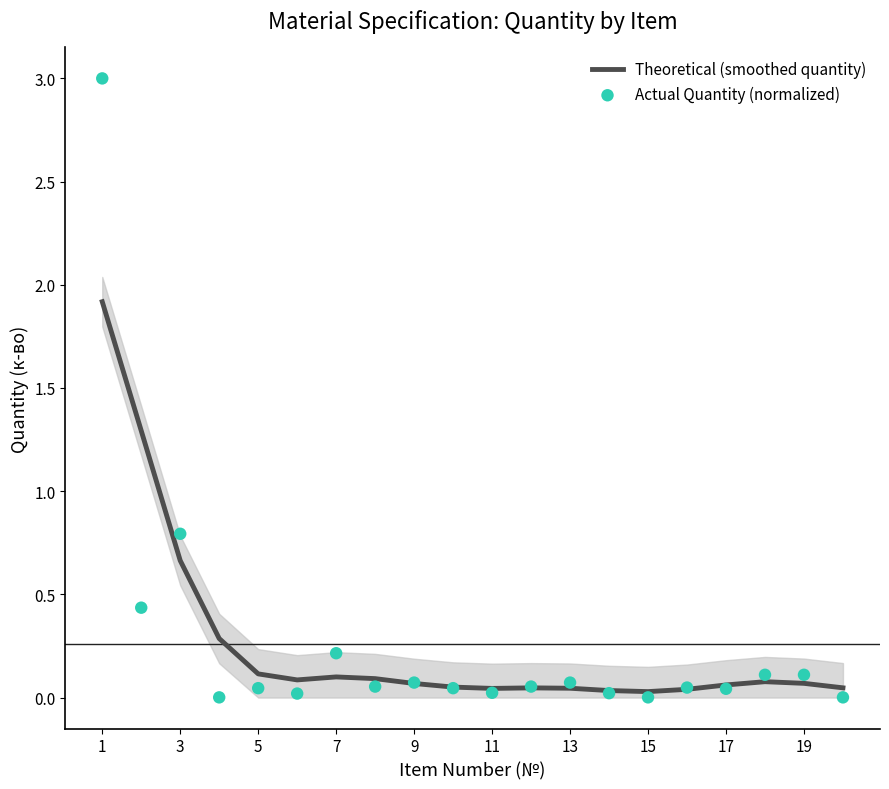

Which series reaches the maximum Y coordinate?

Actual Quantity (normalized)